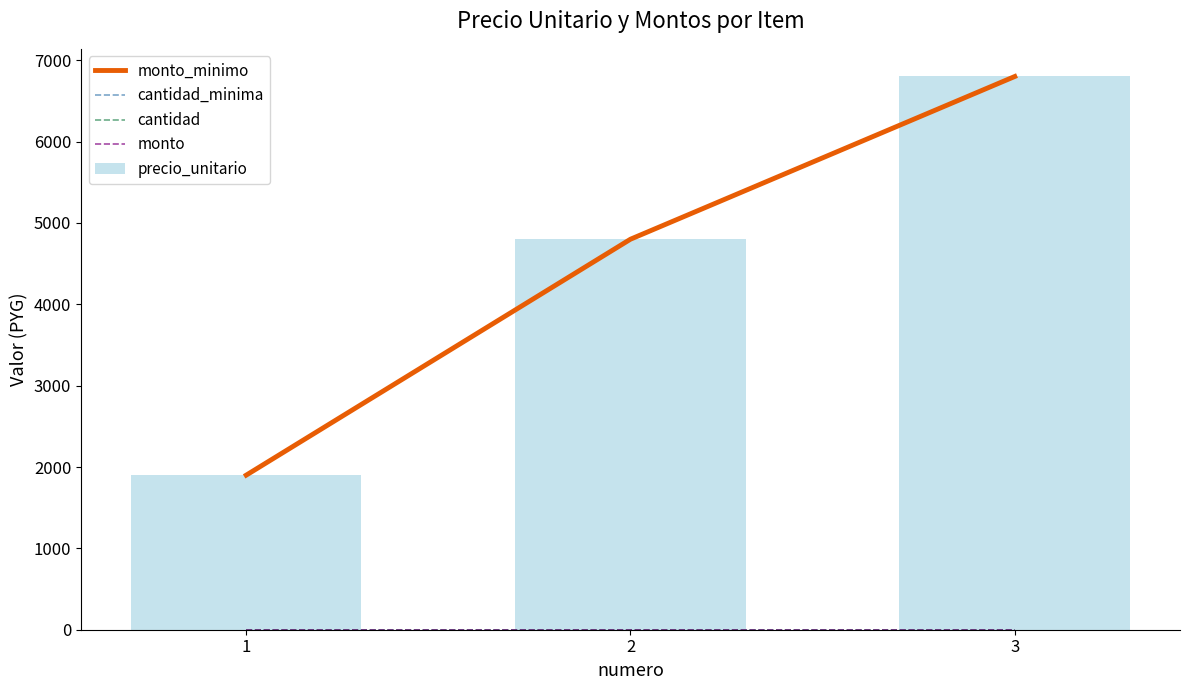

At which label is cantidad_minima closest to 1?

1